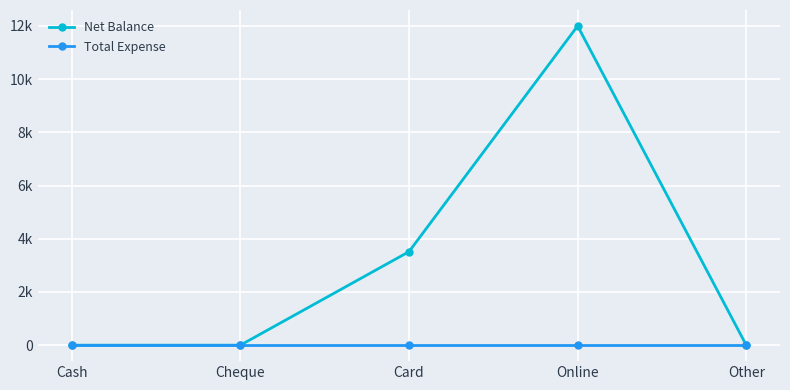

True or false: Net Balance has a value of 12000 at Online.

True